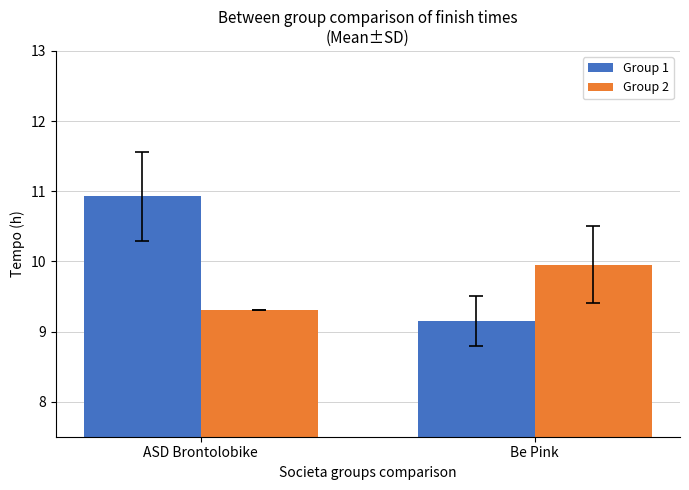

Which series has the largest total across all categories?

Group 1